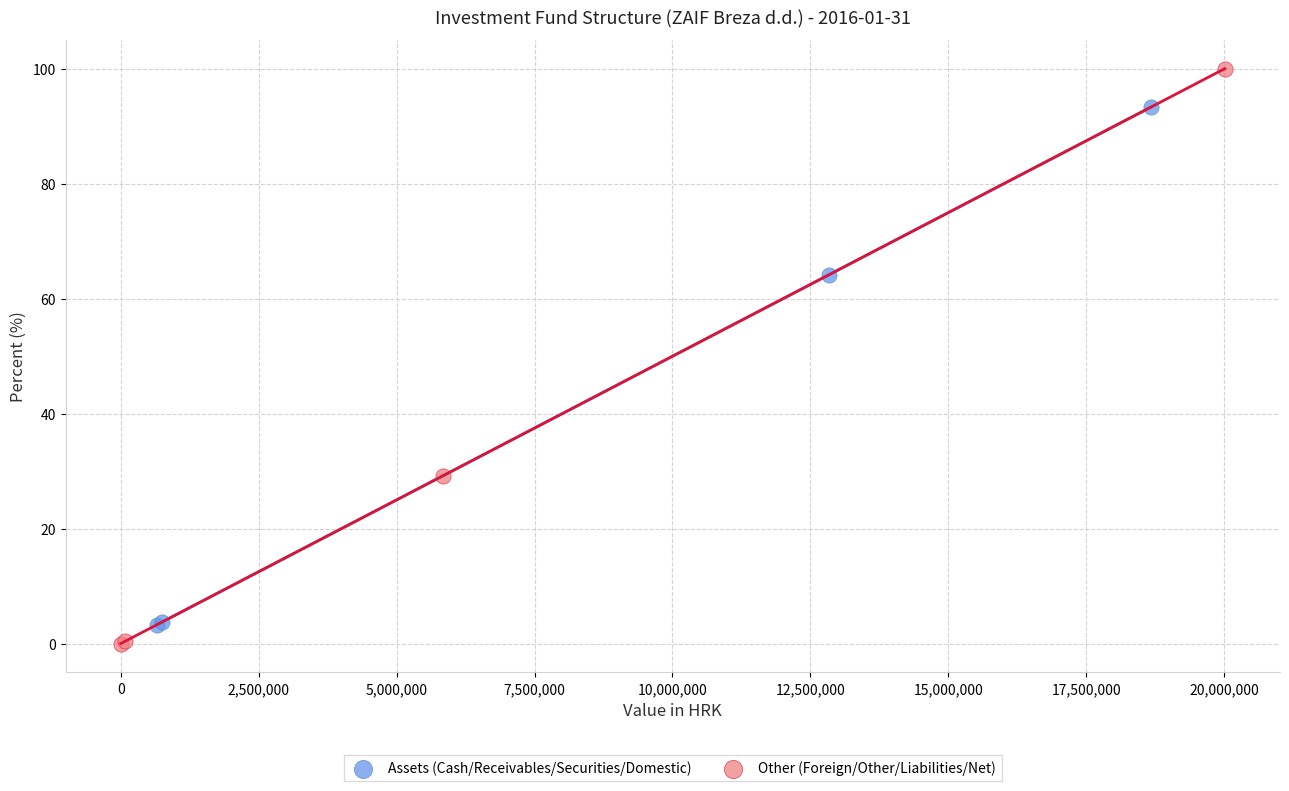

Which series has the widest spread of Y values?

Other (Foreign/Other/Liabilities/Net)